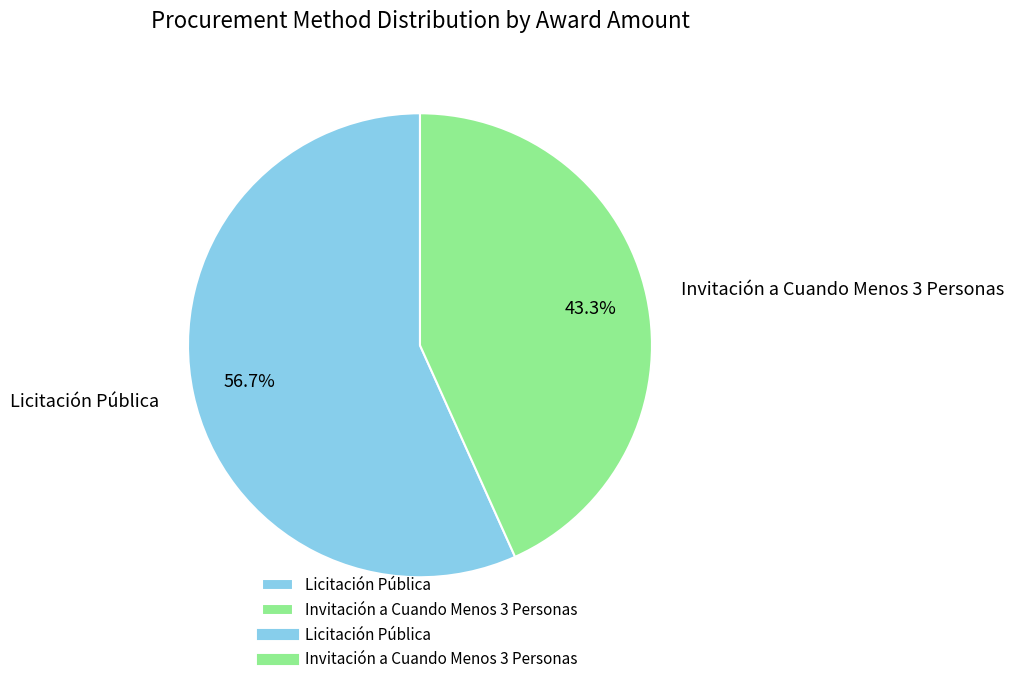

True or false: Invitación a Cuando Menos 3 Personas accounts for 35% of the total.

False